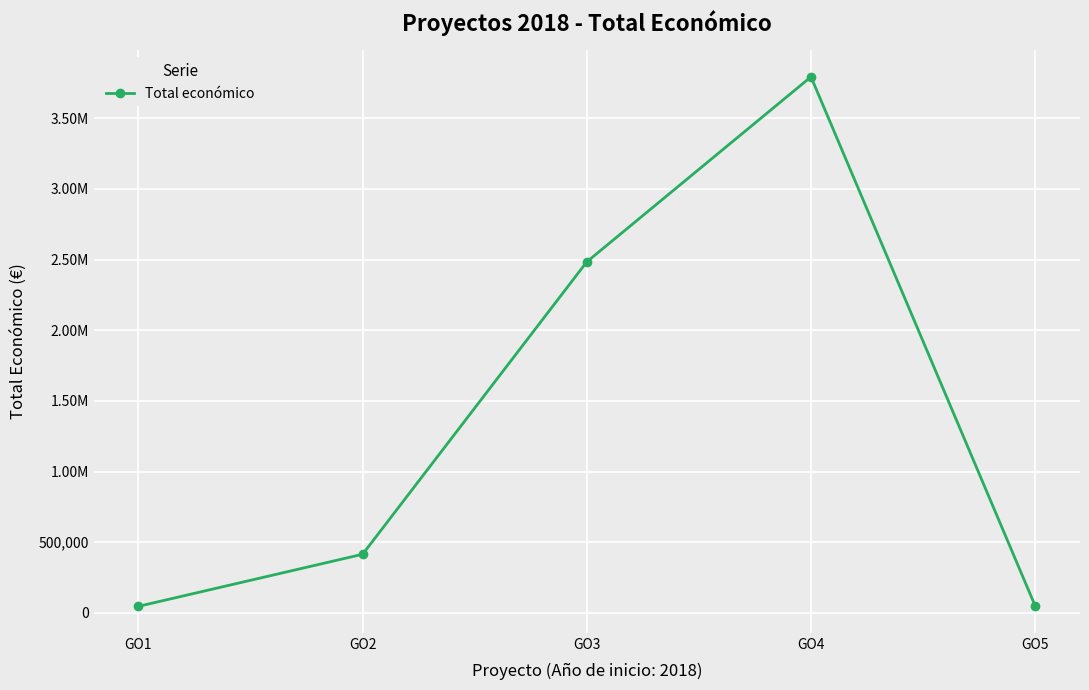

At which label is the value closest to 1919353?

GO3